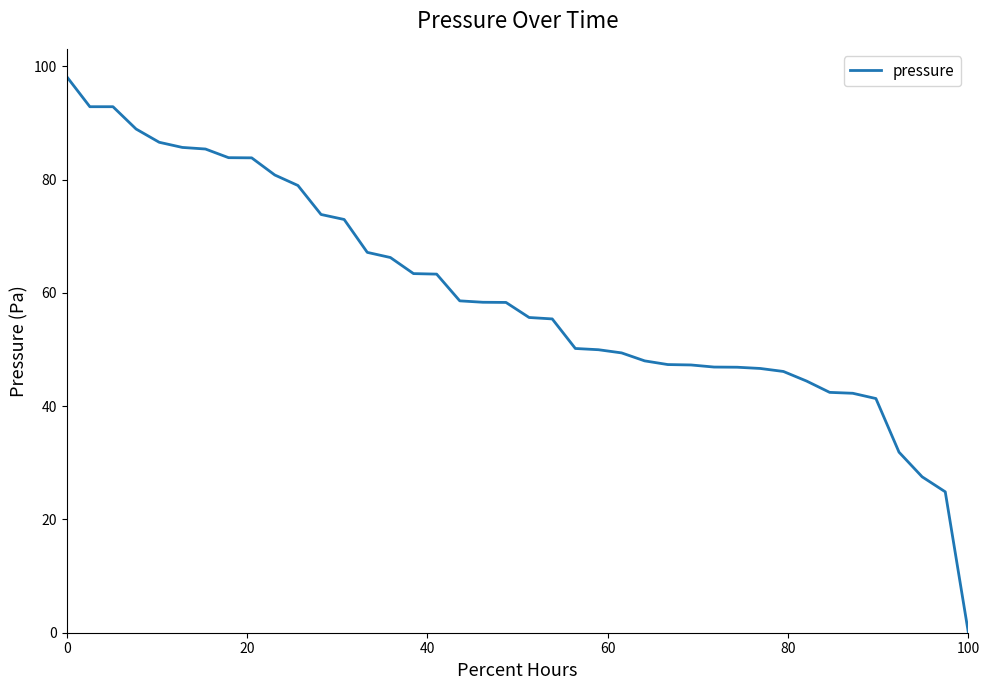

What is the difference between the maximum and minimum values?

98.2